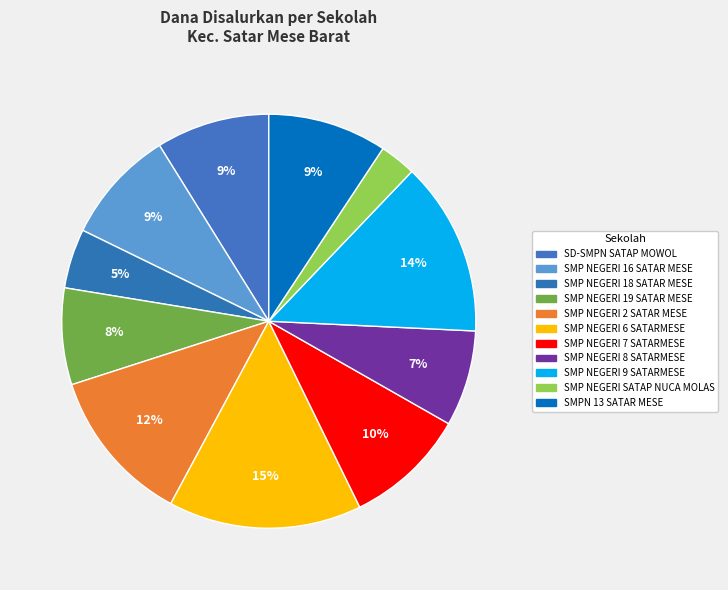

How many segments does this pie chart have?

11